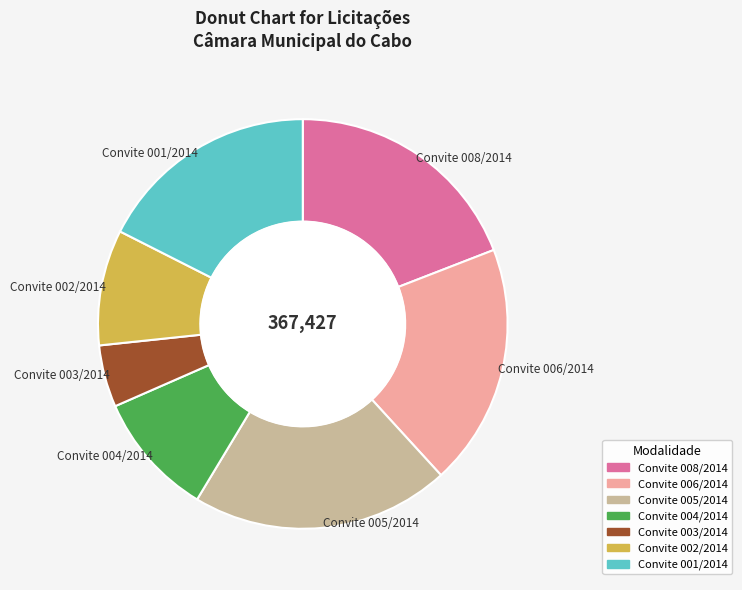

Is it true that Convite 008/2014 is 19% of the pie?

True